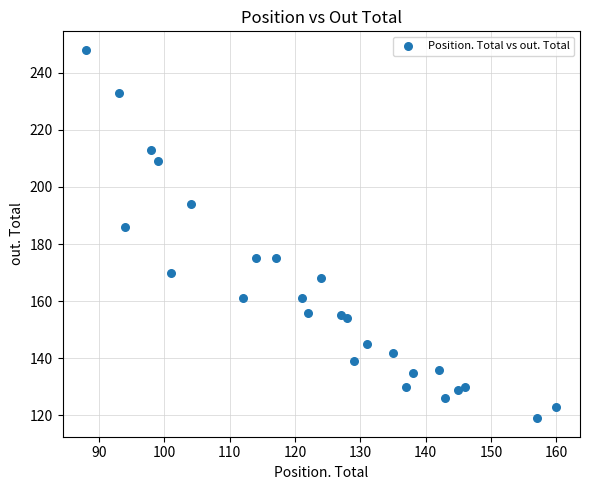

What Y value in the scatter plot is closest to 183?

186